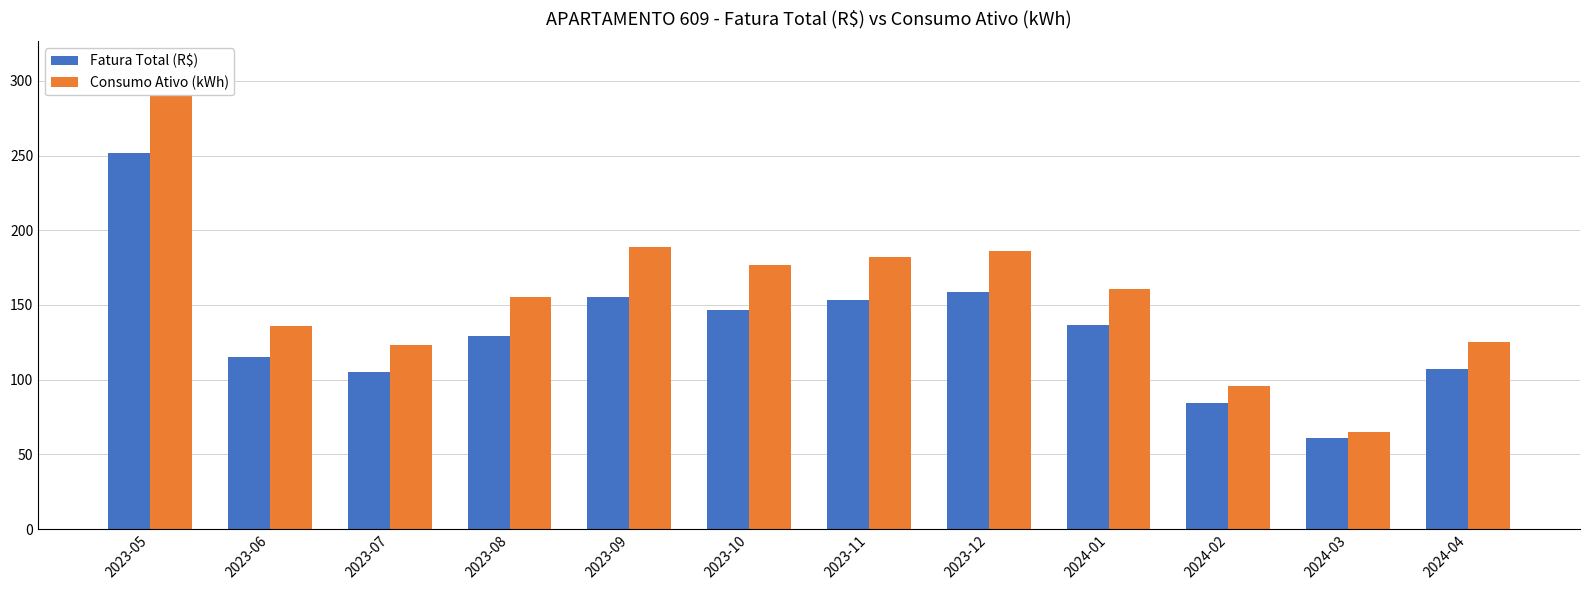

What is the label of the 4th bar from the right?

2024-01